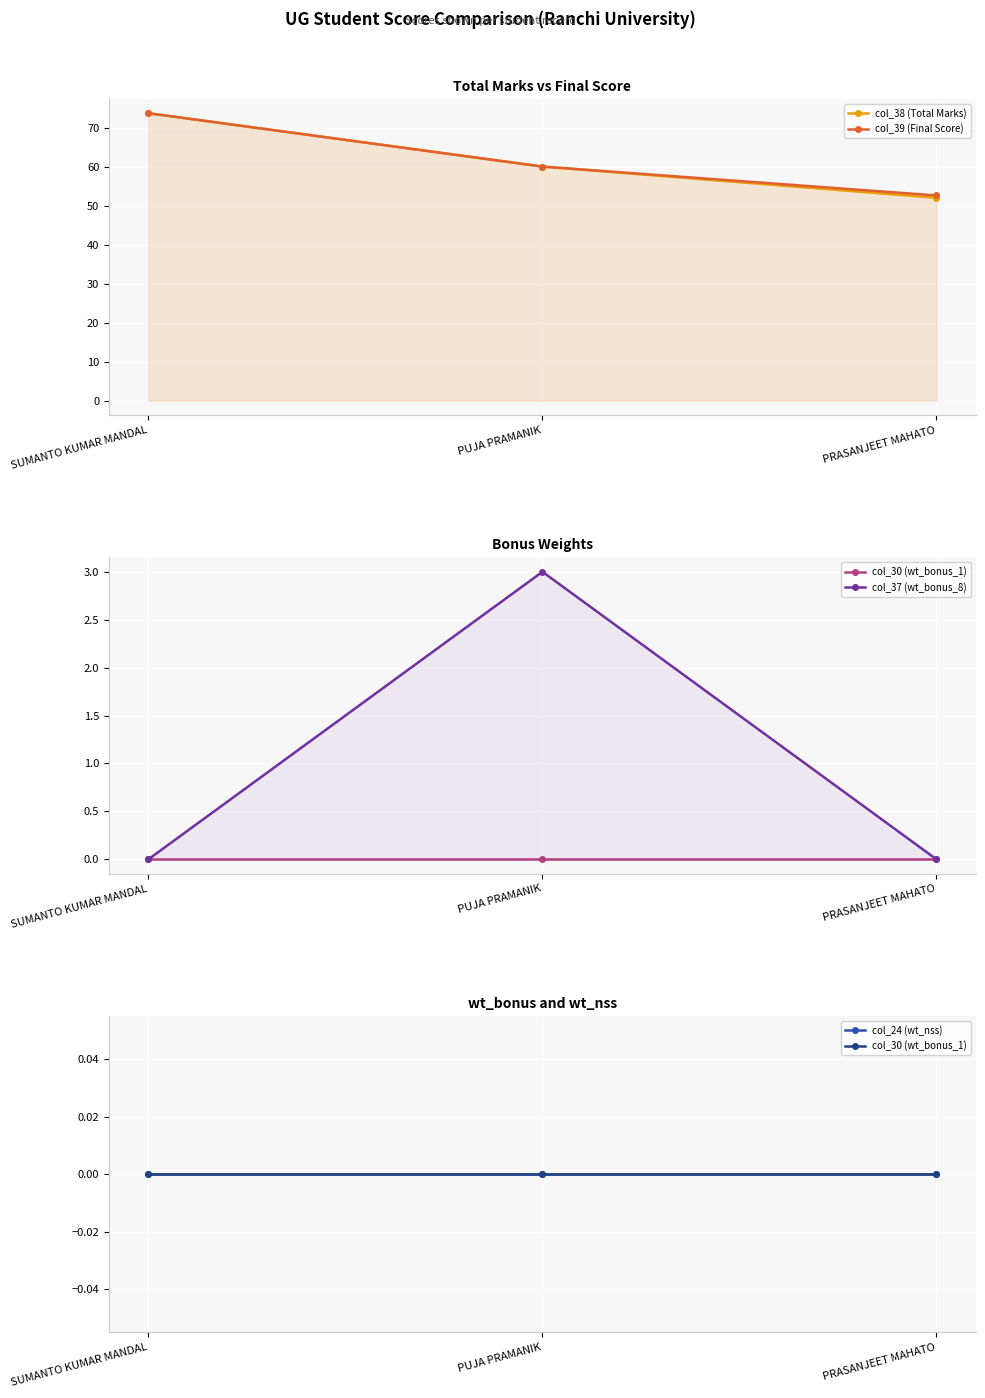

What is the label of the 1st point from the right?

PRASANJEET MAHATO